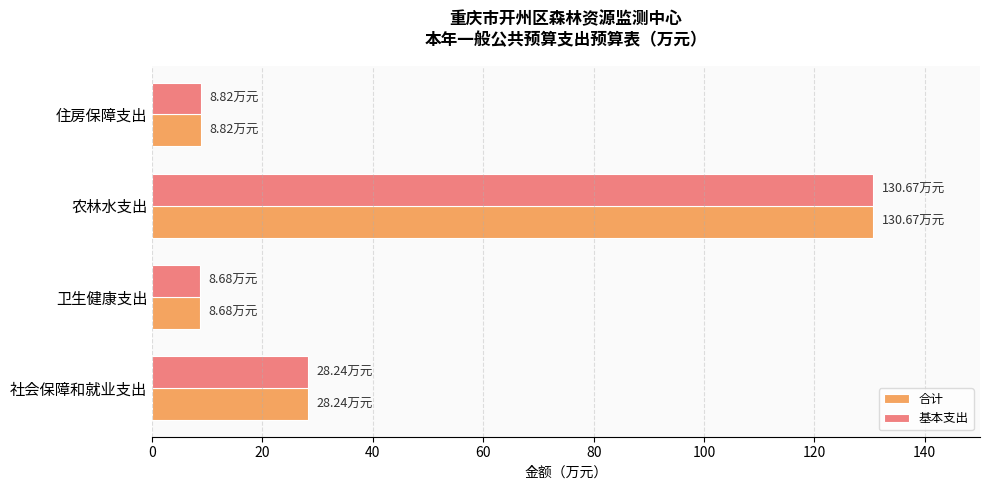

What is the average value of the 合计 series?

44.1